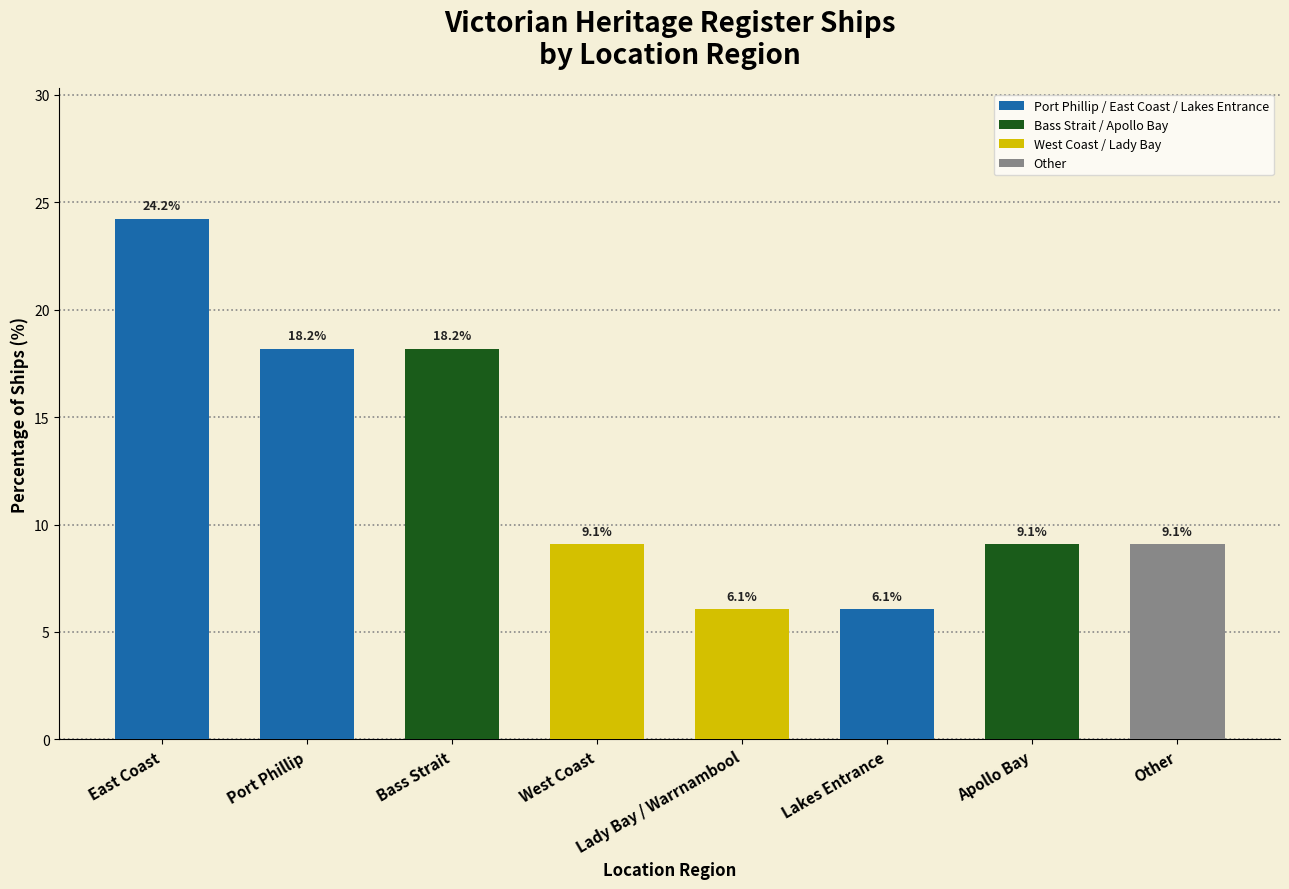

What is the label of the 7th bar from the left?

Apollo Bay